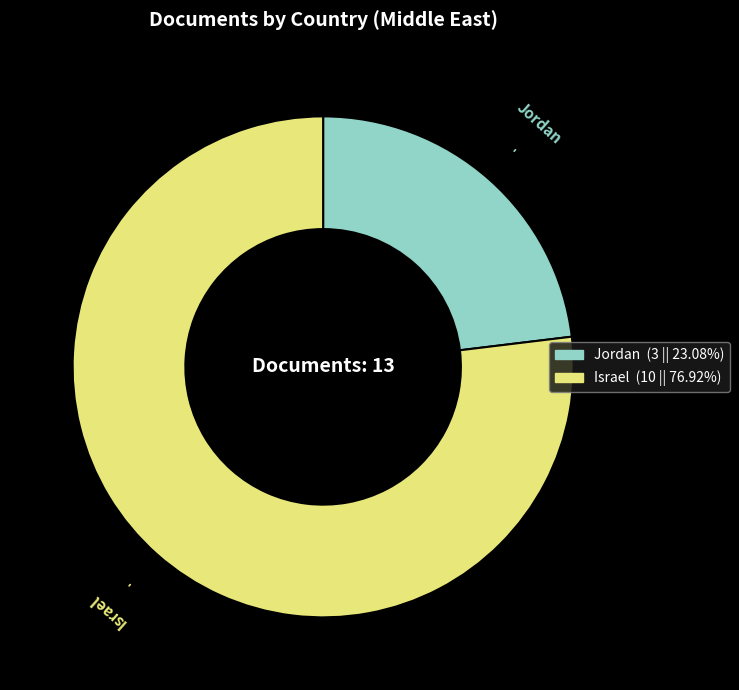

Count the number of slices in the pie.

2